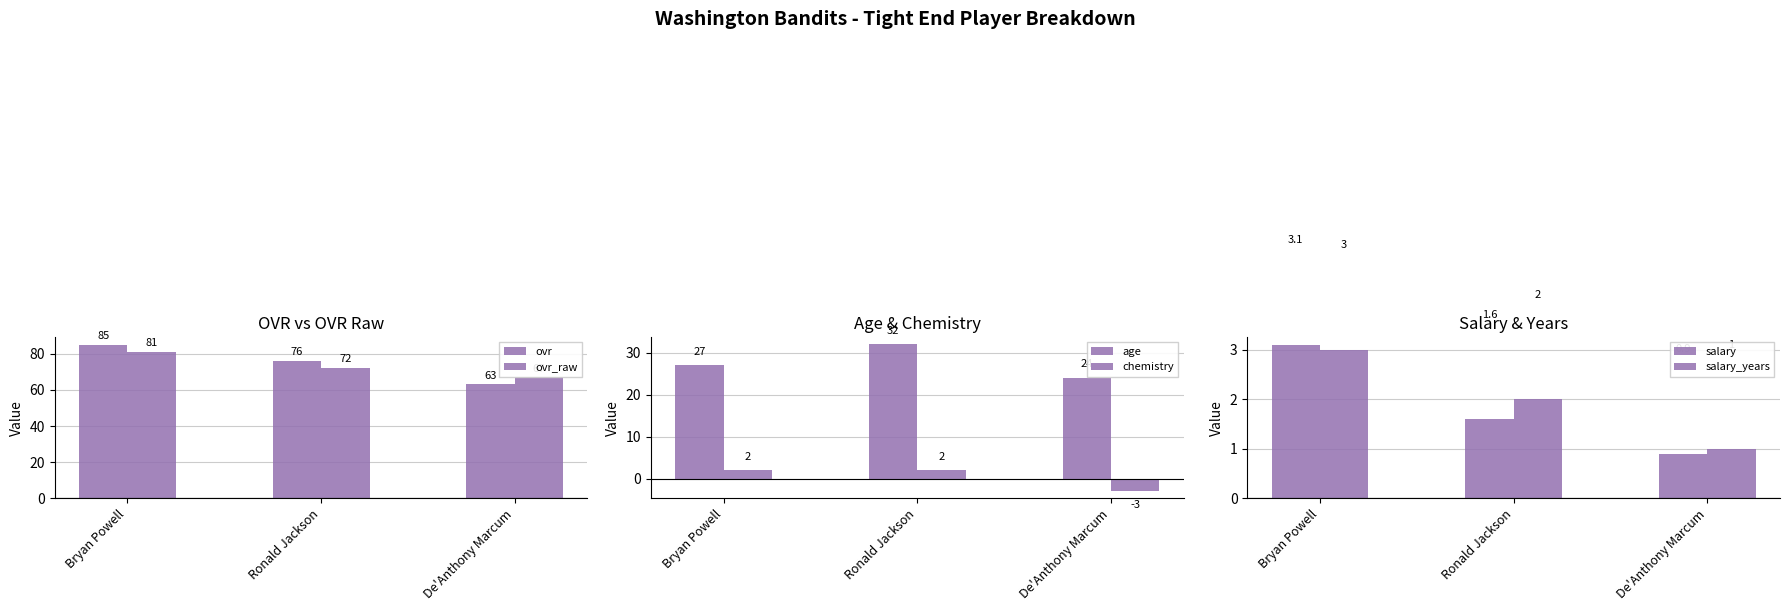

What is the lowest value of the ovr series?

63.0